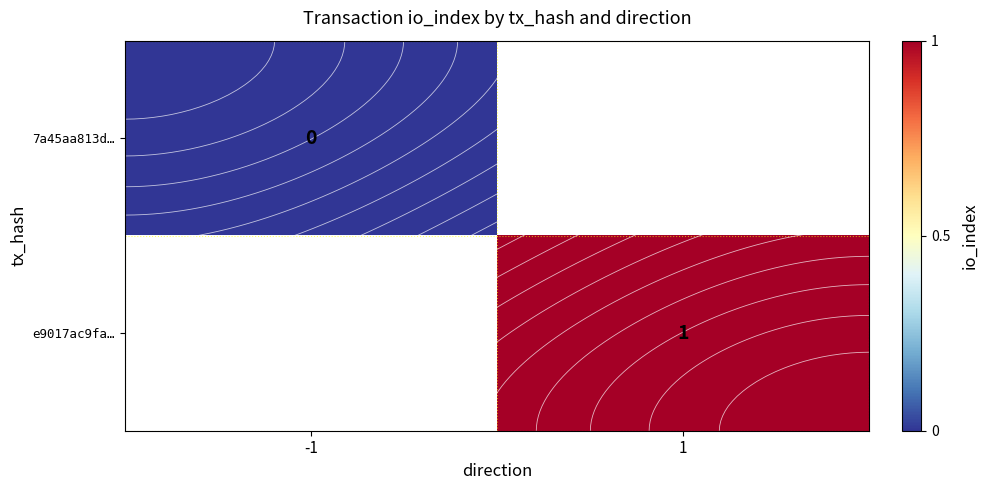

Which category has the lowest value across all series?

-1